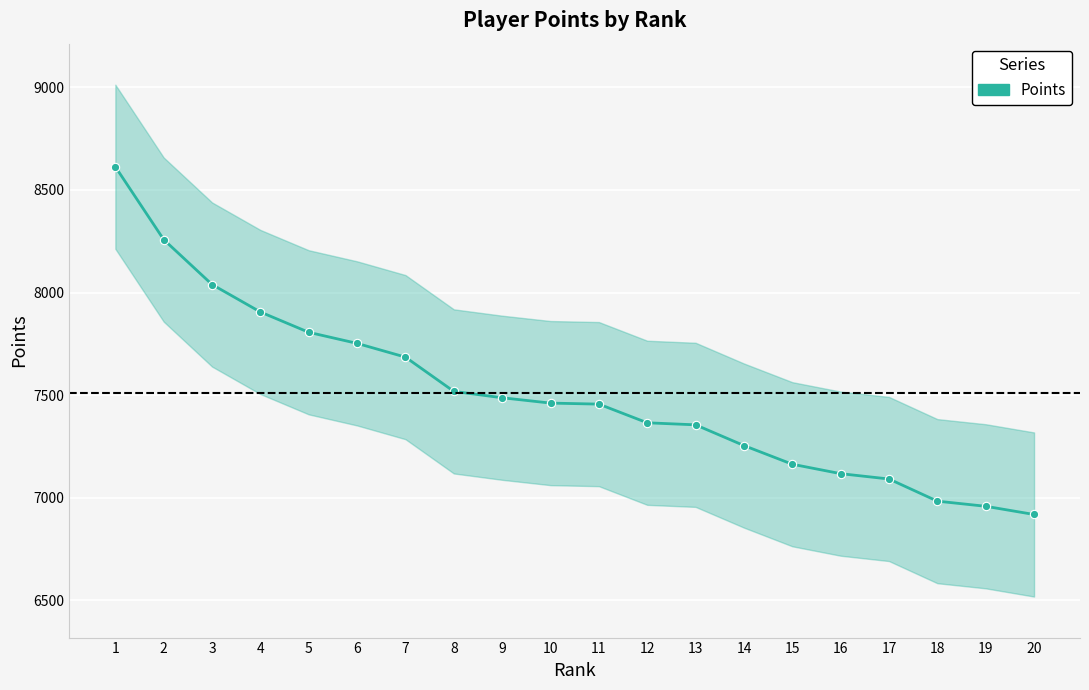

How many data points are above 7461?

9